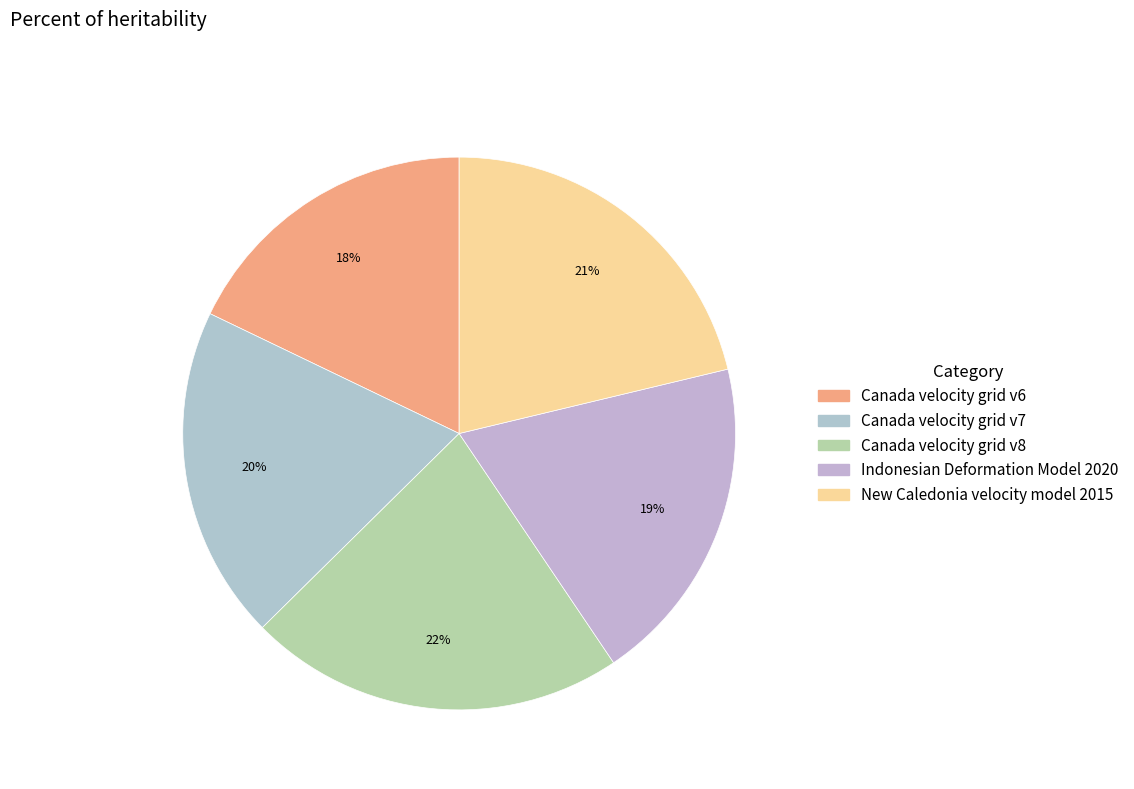

What is the largest slice in the pie chart?

Canada velocity grid v8